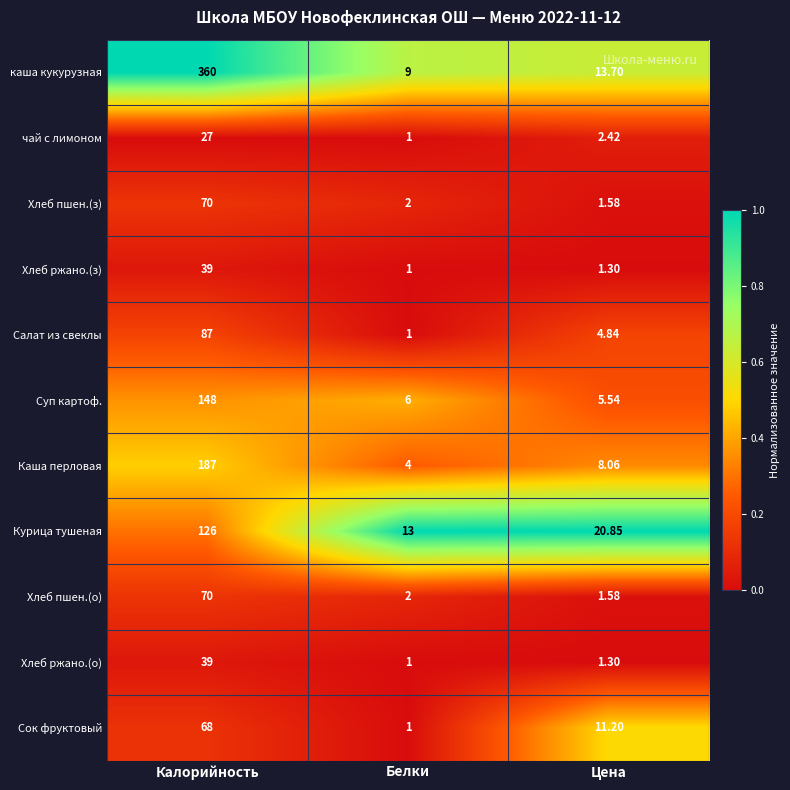

At which category is the sum across all series the highest?

Калорийность